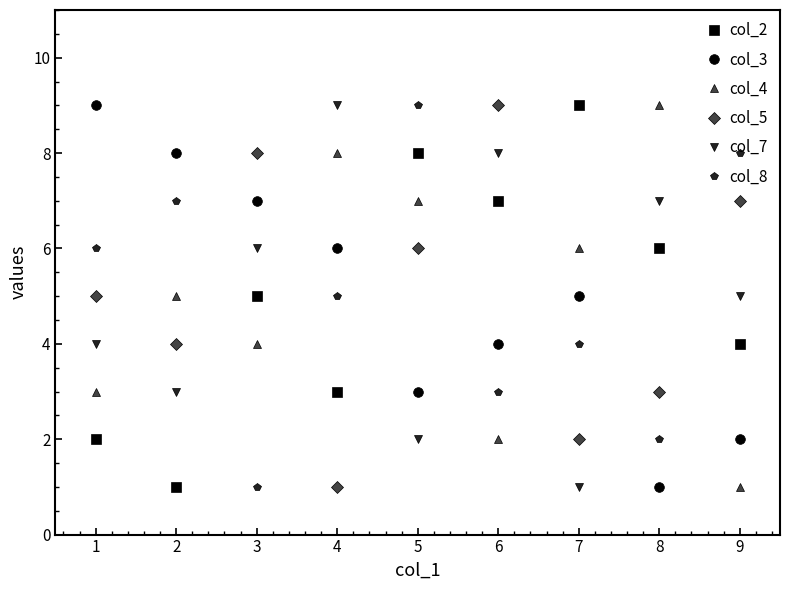

Which series changed the most between 2 and 4?

col_7